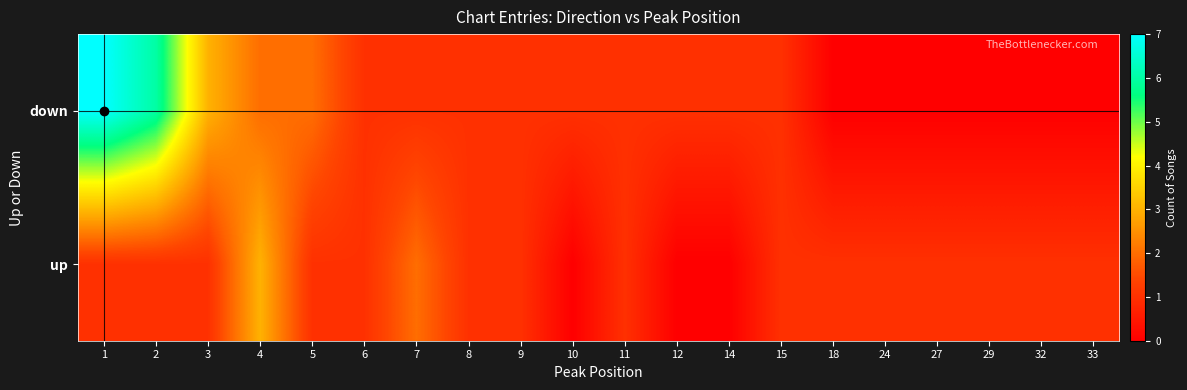

Rank the series by their maximum value, from highest to lowest.

down, up